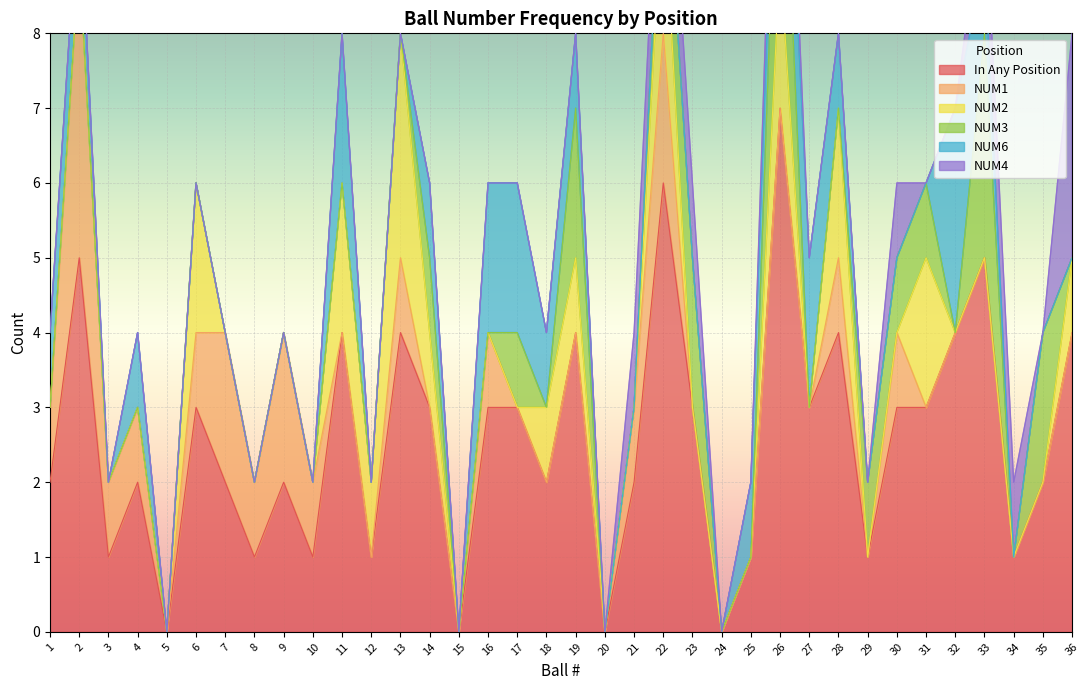

List the labels in order of NUM3 value, largest first.

26, 33, 19, 23, 35, 14, 17, 22, 29, 30, 31, 1, 2, 3, 4, 5, 6, 7, 8, 9, 10, 11, 12, 13, 15, 16, 18, 20, 21, 24, 25, 27, 28, 32, 34, 36